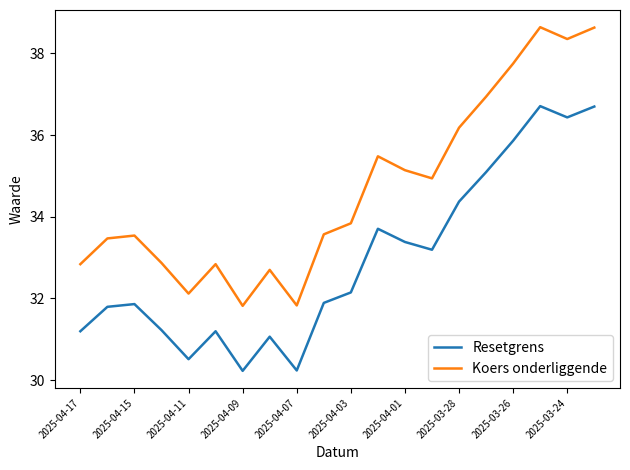

Rank the series by their average value, from lowest to highest.

Resetgrens, Koers onderliggende